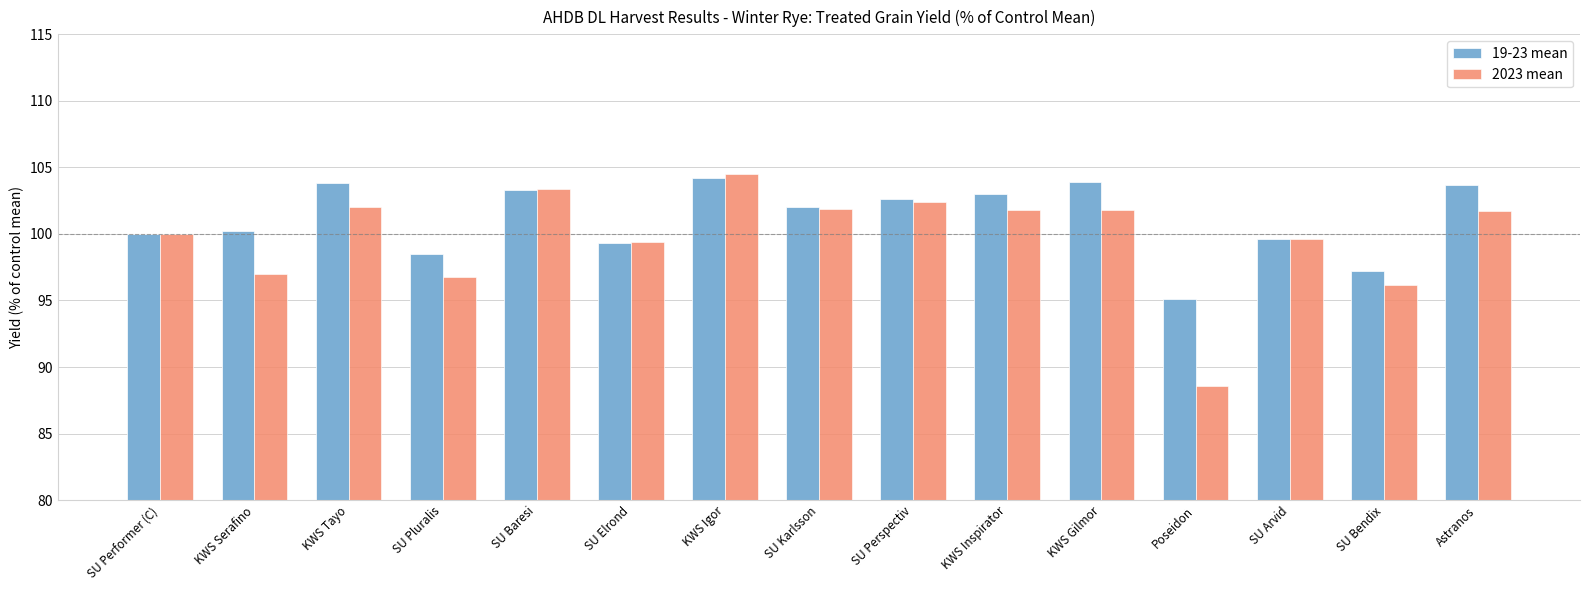

How many data points in 19-23 mean are less than 102?

7